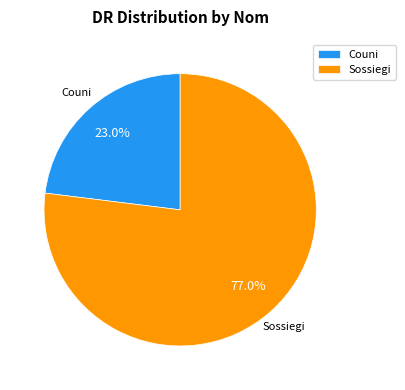

Count the number of slices in the pie.

2